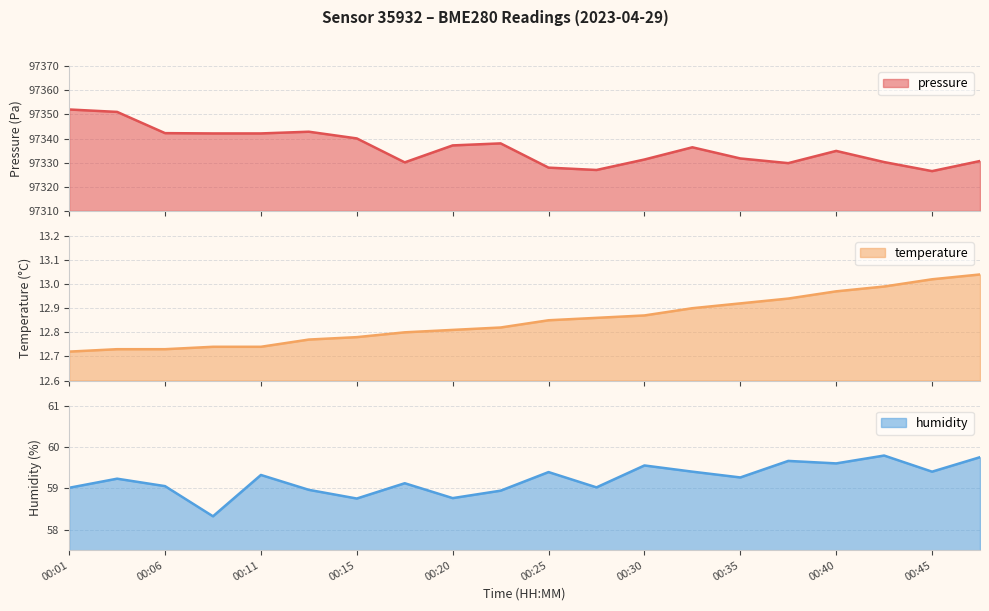

At which label does humidity first exceed 59?

00:01